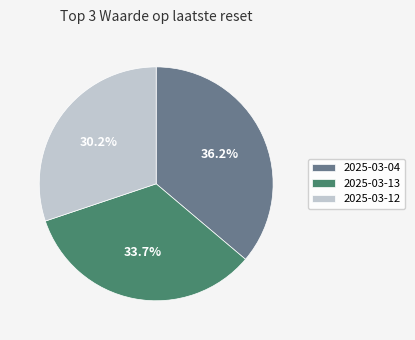

To the nearest percent, what is the average slice percentage?

33%